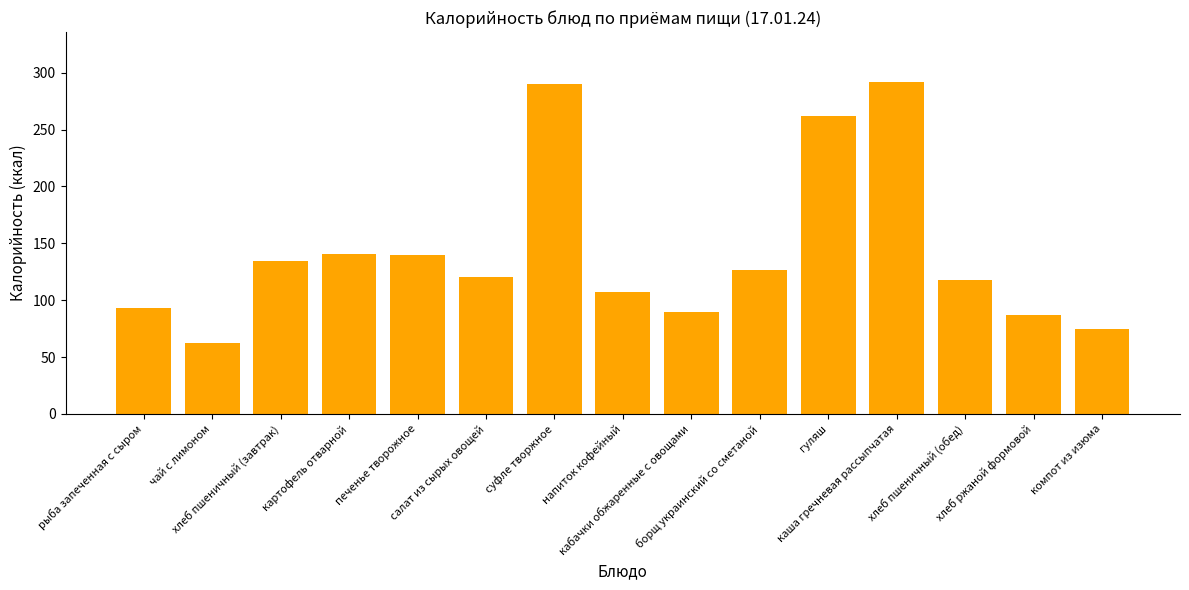

True or false: the data shows 127.0 at борщ украинский со сметаной.

True